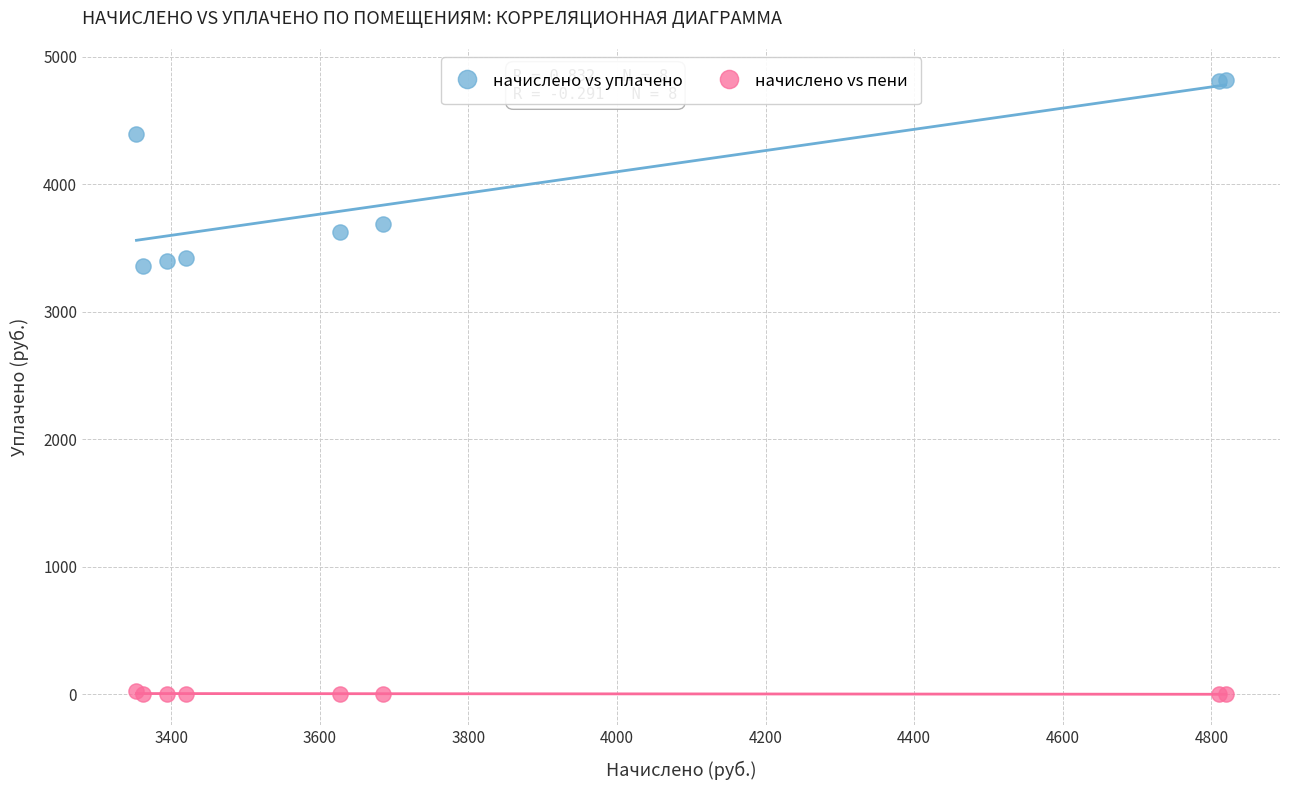

Which series contains the lowest Y value?

начислено vs пени